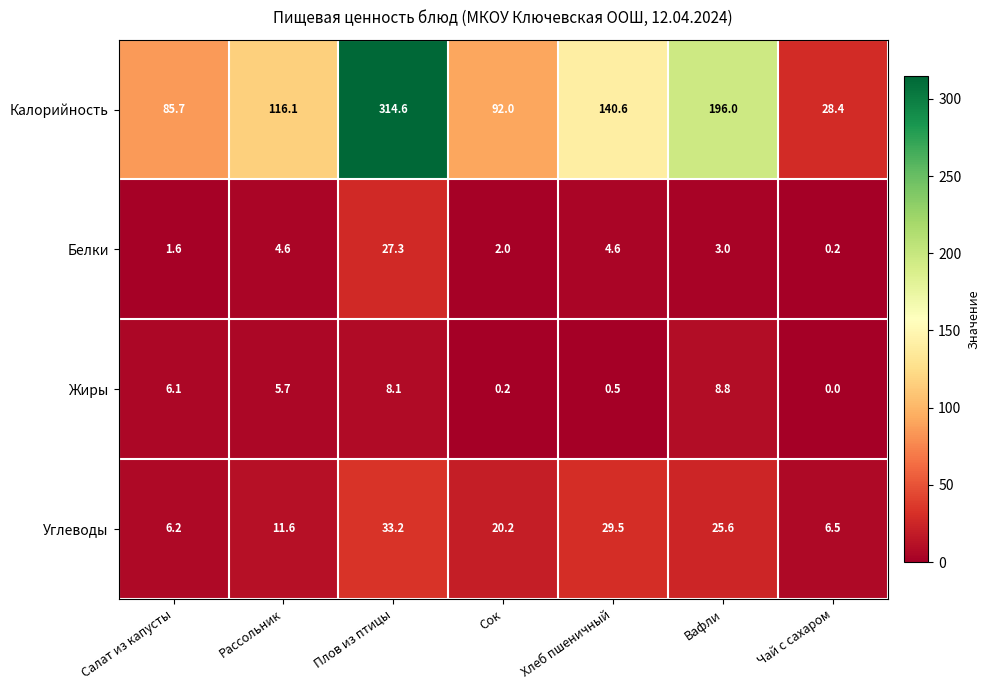

At which category is the sum across all series the highest?

Плов из птицы